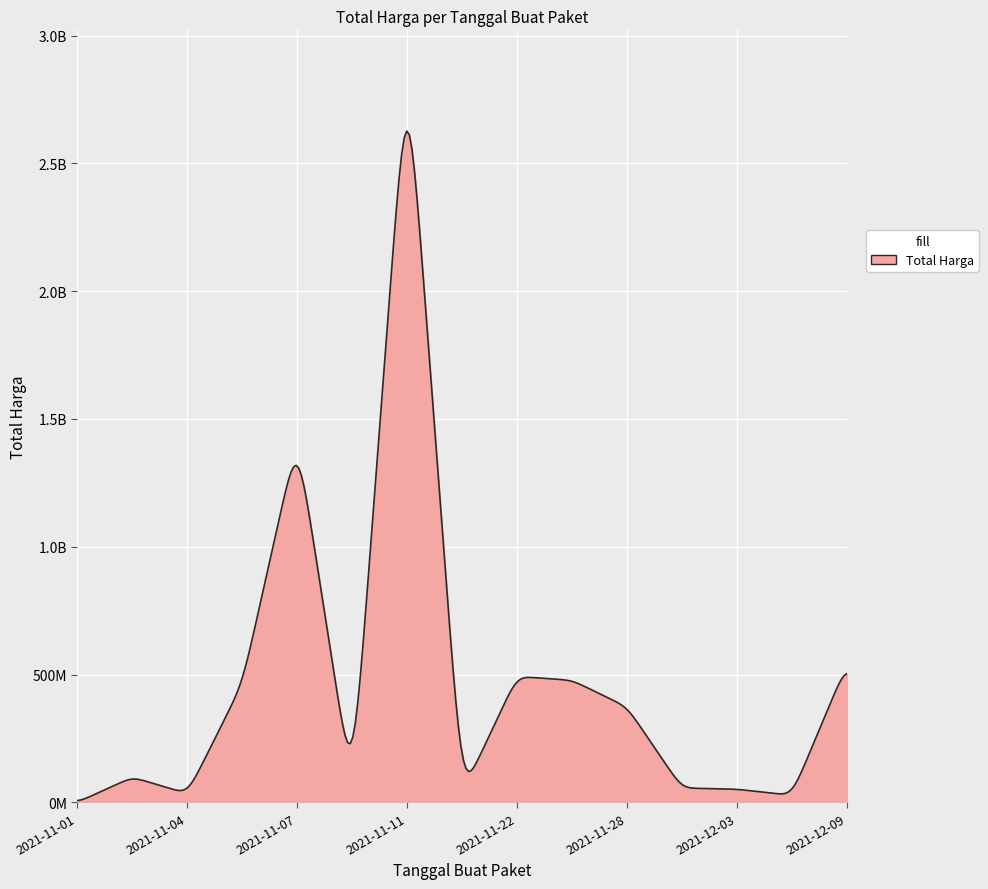

Is this an area chart (filled region under the line)?

Yes